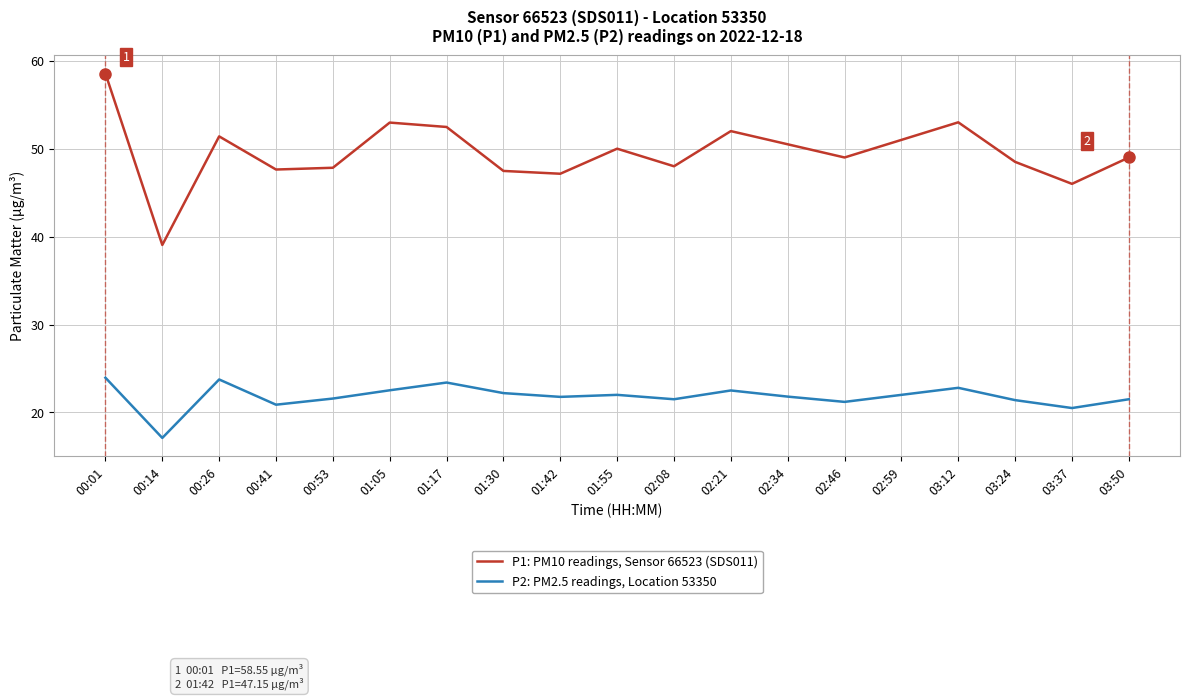

The P1: PM10 readings, Sensor 66523 (SDS011) series shows 52.5 at 01:17. True or false?

True